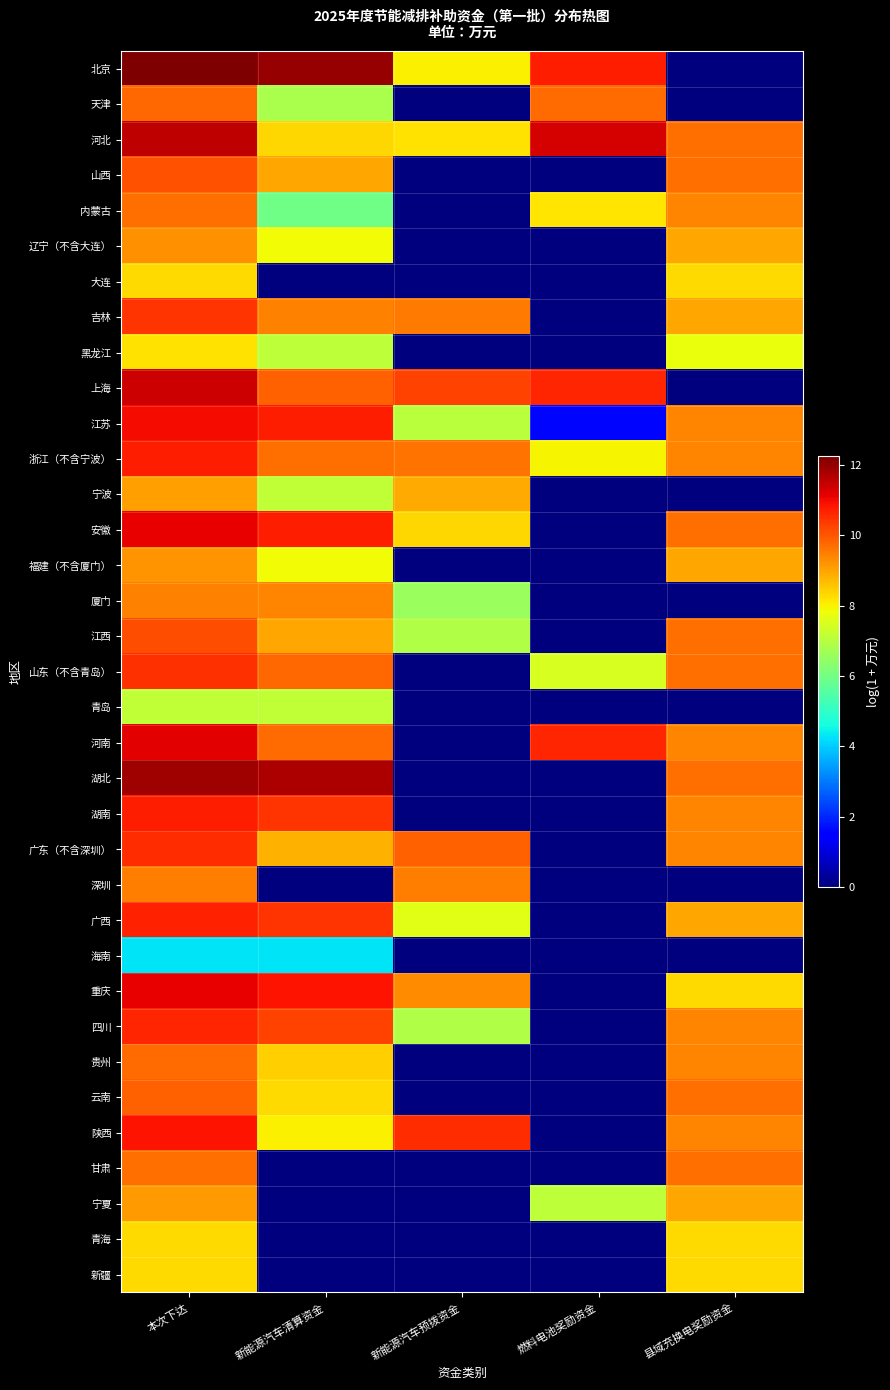

What is the spread (max minus min) of values at 县域充换电奖励资金?

9.7